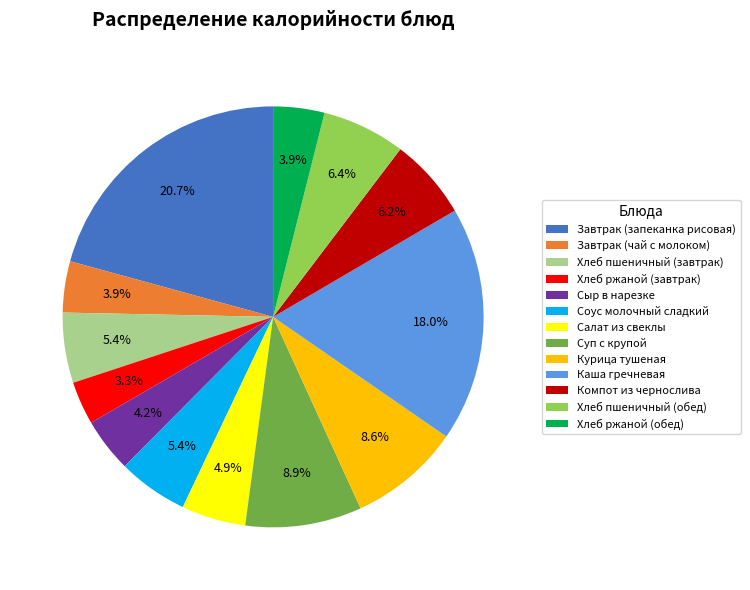

To the nearest percent, what portion does Хлеб пшеничный (обед) represent?

6%